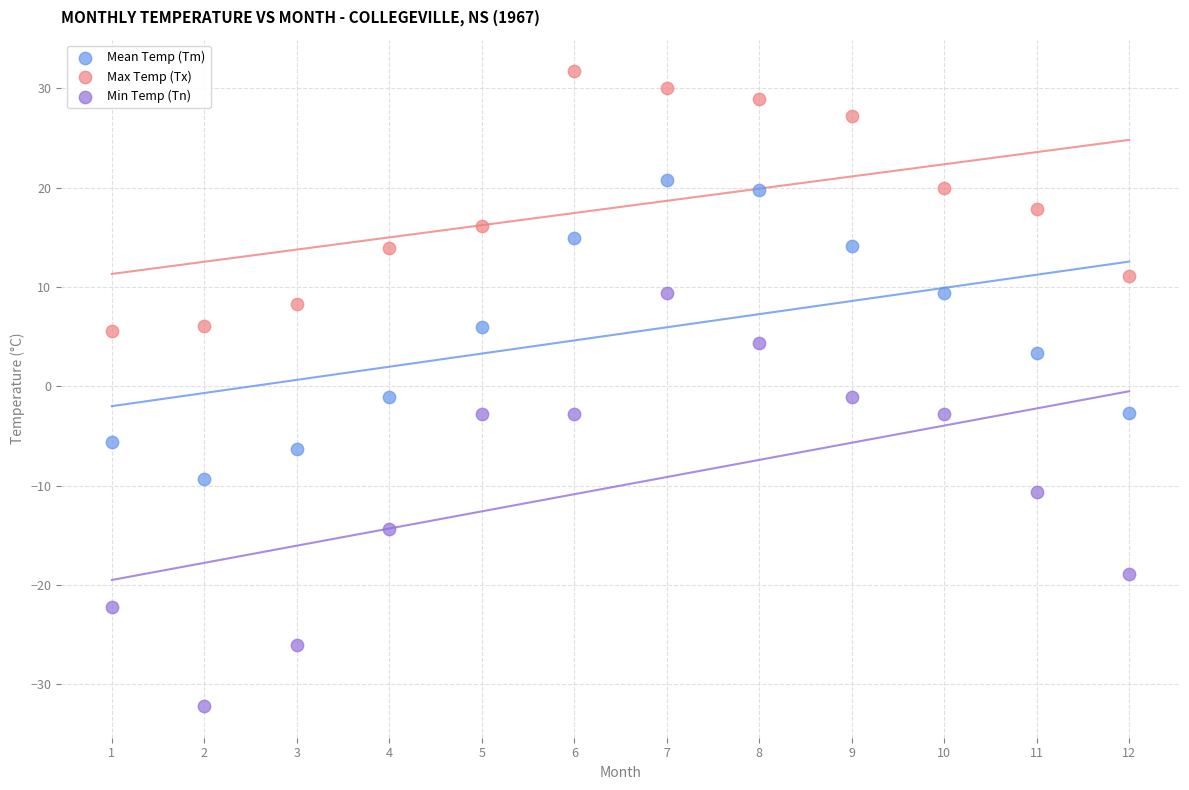

Which series contains the lowest Y value?

Min Temp (Tn)